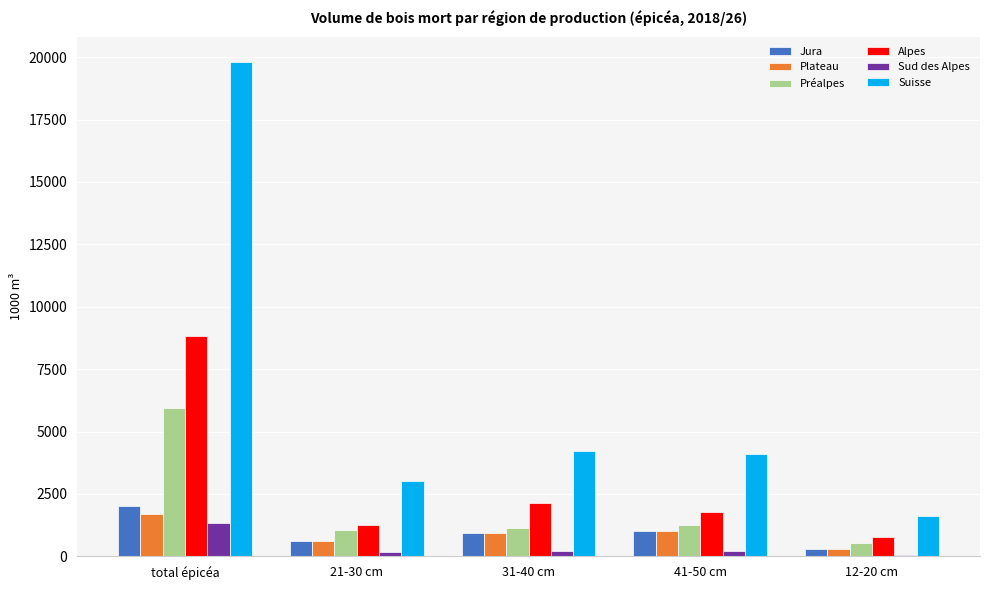

At which category is the sum across all series the highest?

total épicéa